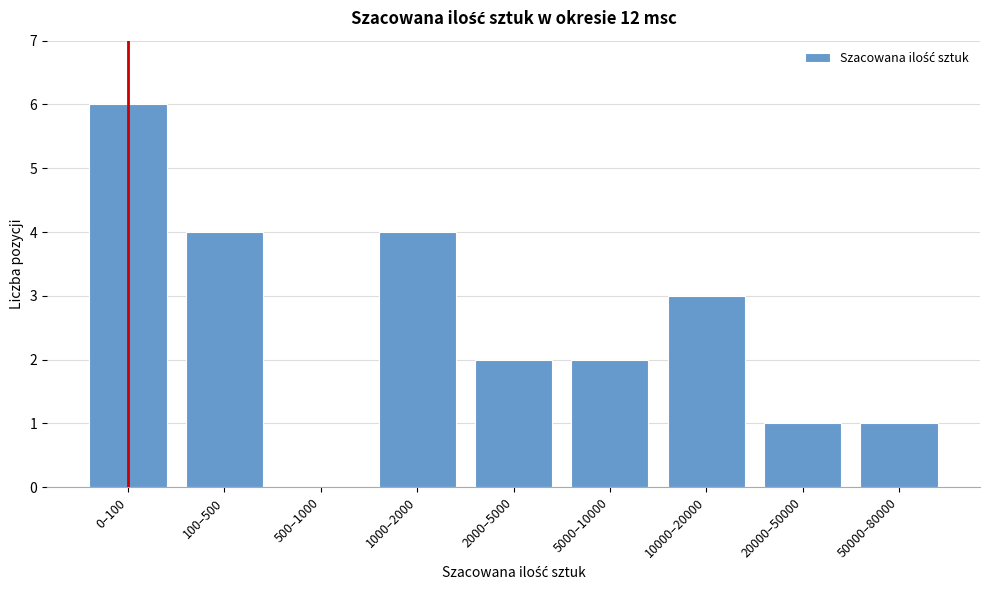

Reading right to left, transcribe all the data shown in this chart.

50000–80000=1	20000–50000=1	10000–20000=3	5000–10000=2	2000–5000=2	1000–2000=4	500–1000=0	100–500=4	0–100=6